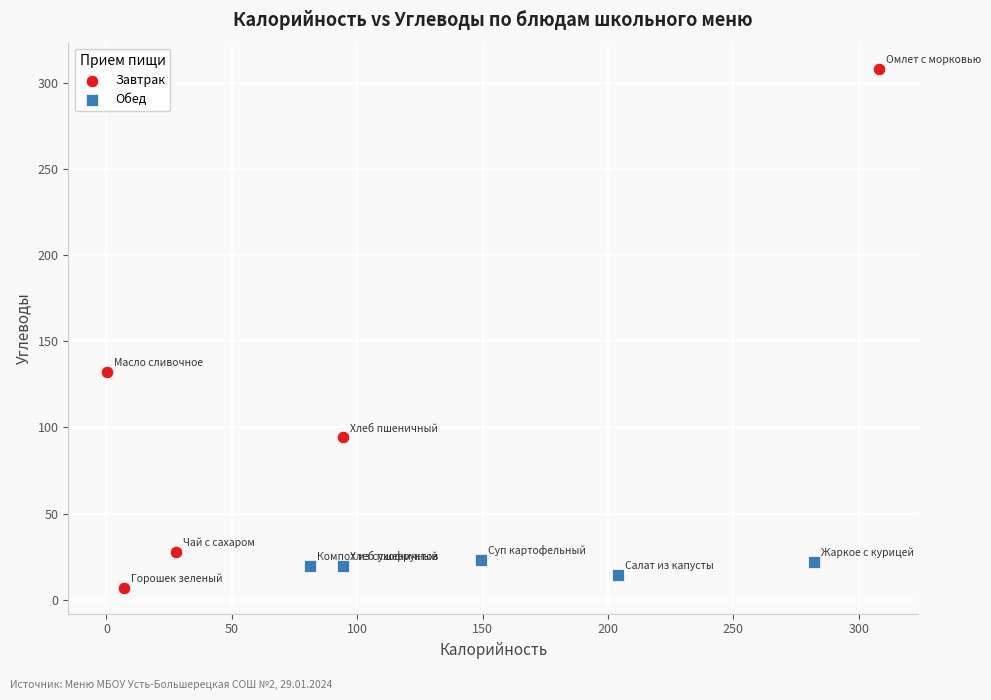

Which series reaches the maximum Y coordinate?

Завтрак